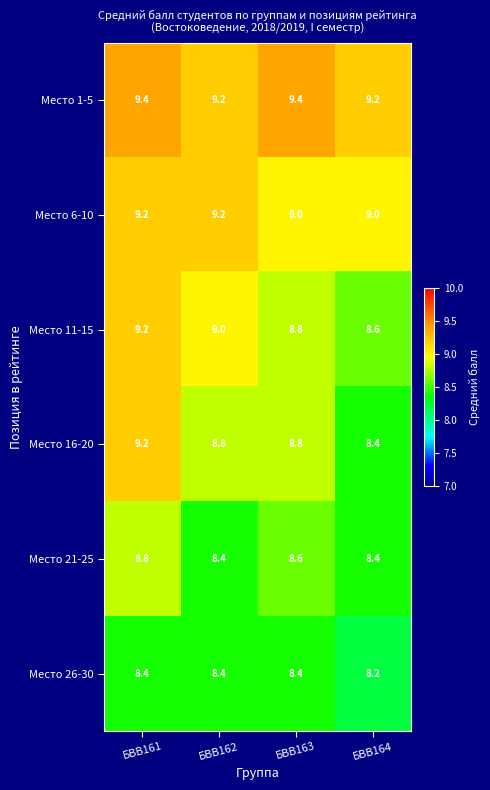

Reading right to left, what are all the values shown in this chart?

Место 1-5: БВВ164=9.2	БВВ163=9.4	БВВ162=9.2	БВВ161=9.4
Место 6-10: БВВ164=9.0	БВВ163=9.0	БВВ162=9.2	БВВ161=9.2
Место 11-15: БВВ164=8.6	БВВ163=8.8	БВВ162=9.0	БВВ161=9.2
Место 16-20: БВВ164=8.4	БВВ163=8.8	БВВ162=8.8	БВВ161=9.2
Место 21-25: БВВ164=8.4	БВВ163=8.6	БВВ162=8.4	БВВ161=8.8
Место 26-30: БВВ164=8.2	БВВ163=8.4	БВВ162=8.4	БВВ161=8.4